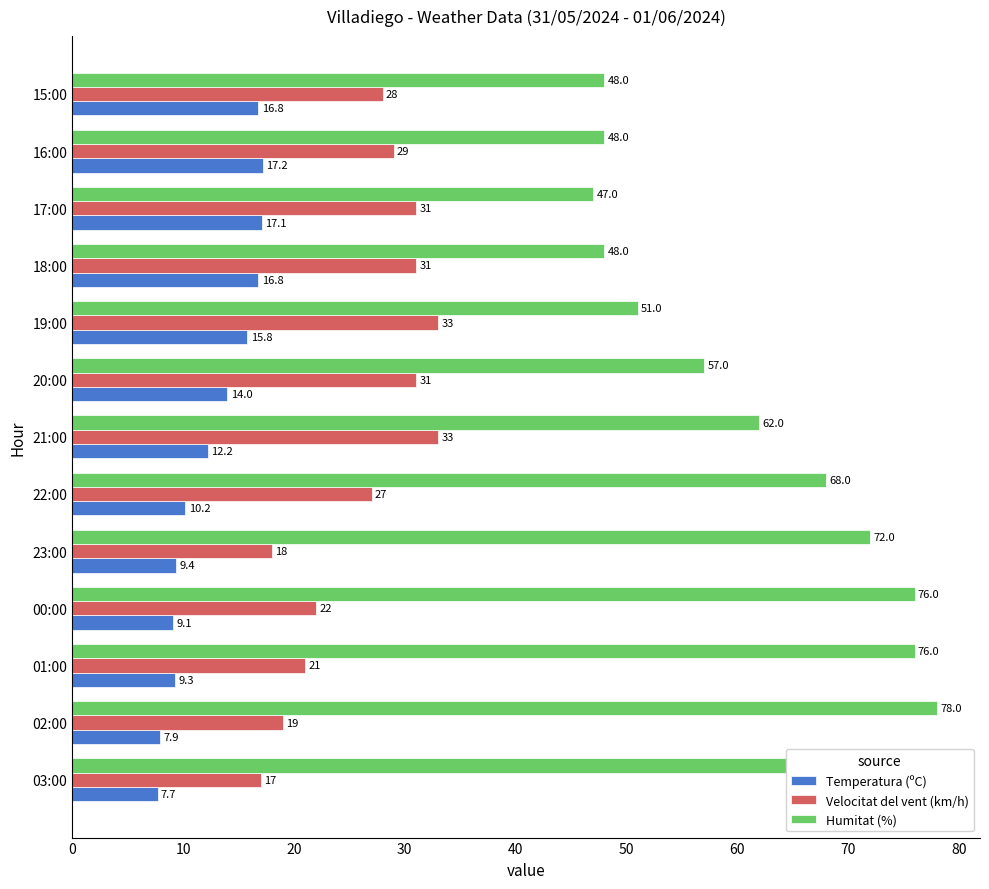

At 21:00, list the series in order from smallest to largest.

Temperatura (ºC), Velocitat del vent (km/h), Humitat (%)